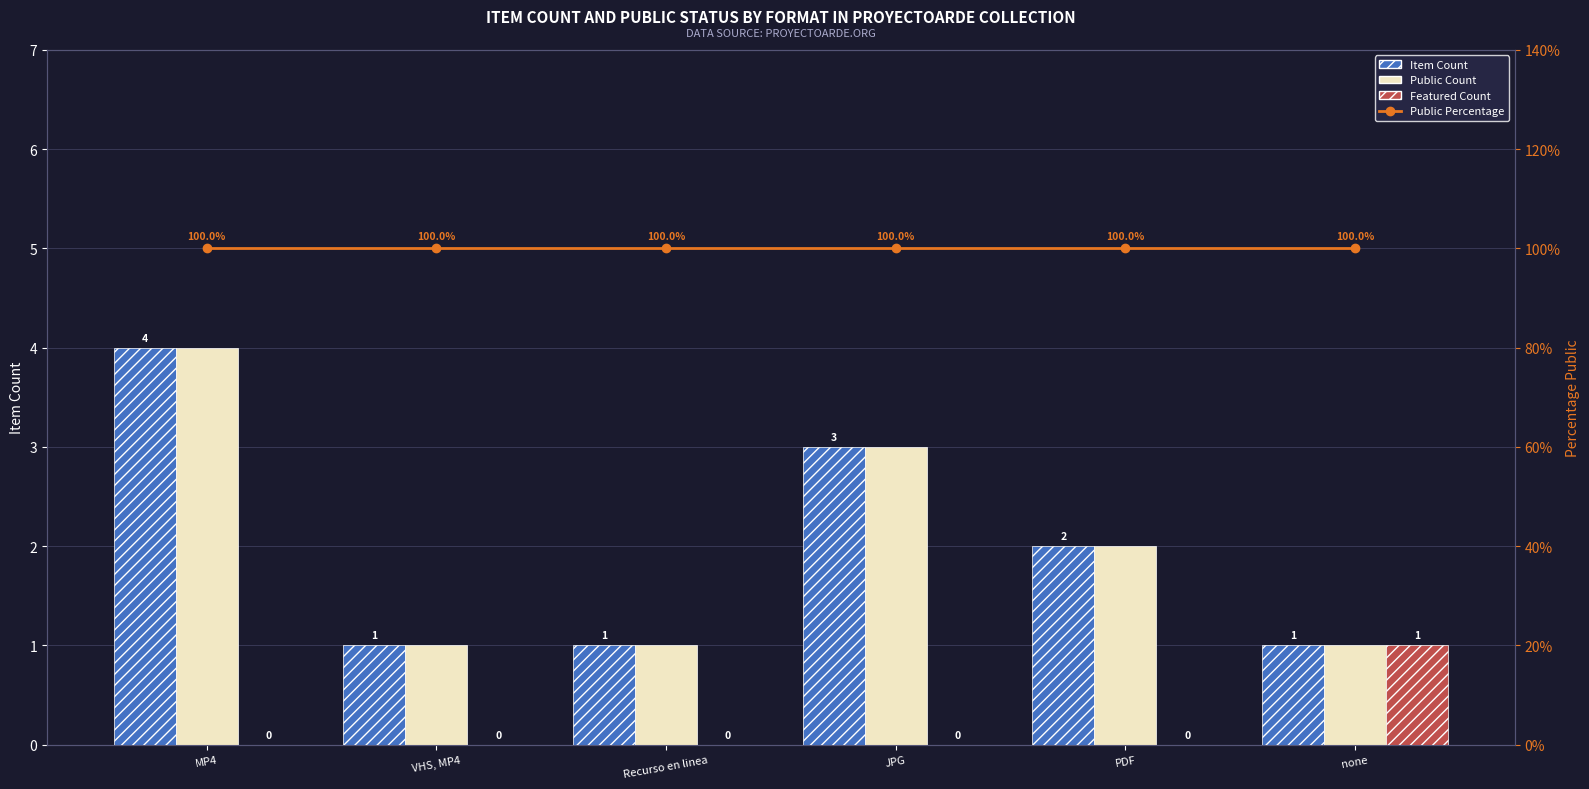

Which series has the widest spread of values?

Item Count